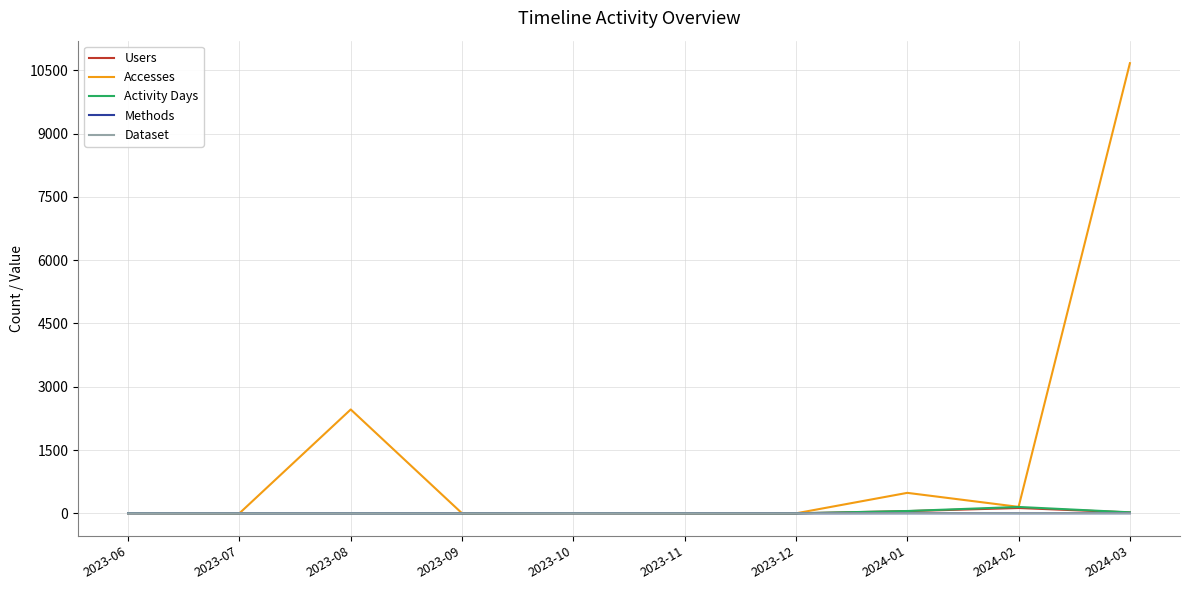

Which series has the widest spread of values?

Accesses